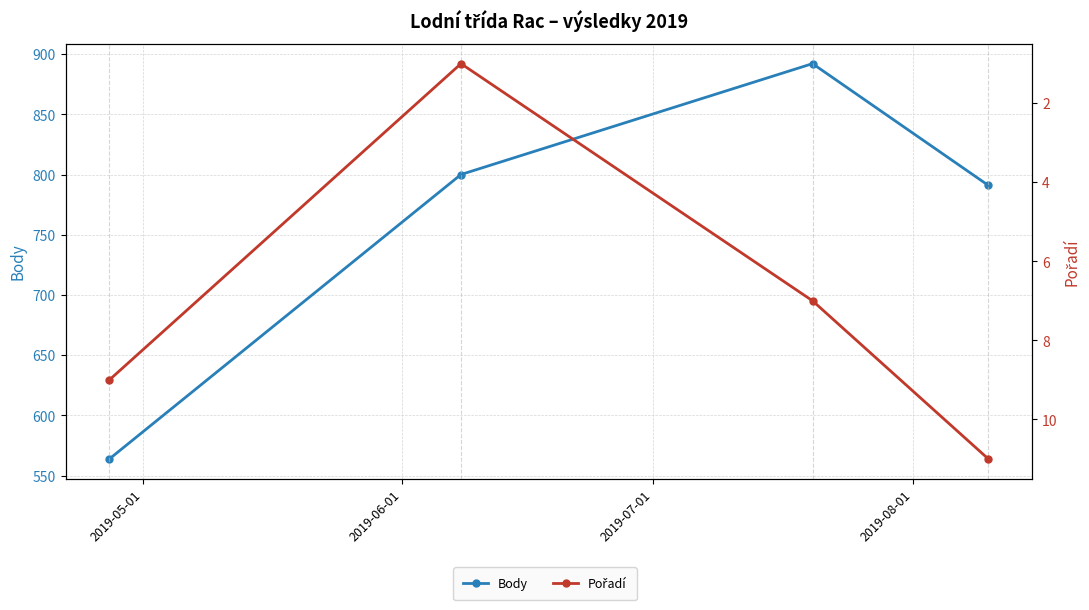

The Body series shows 1246 at 2019-08-01. True or false?

False